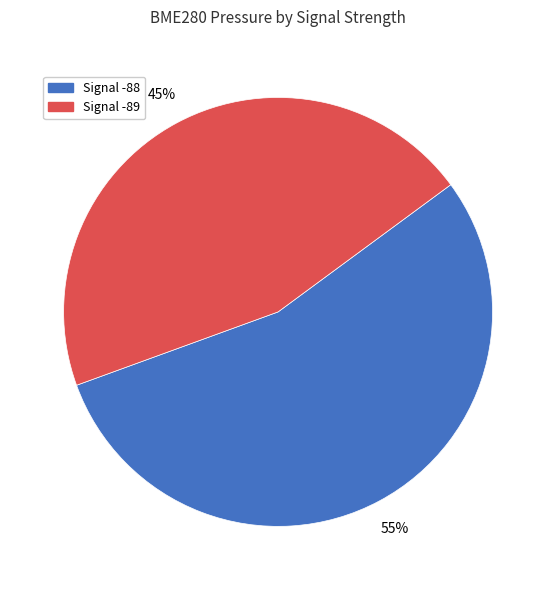

Is there any slice that represents more than half of the pie?

Yes